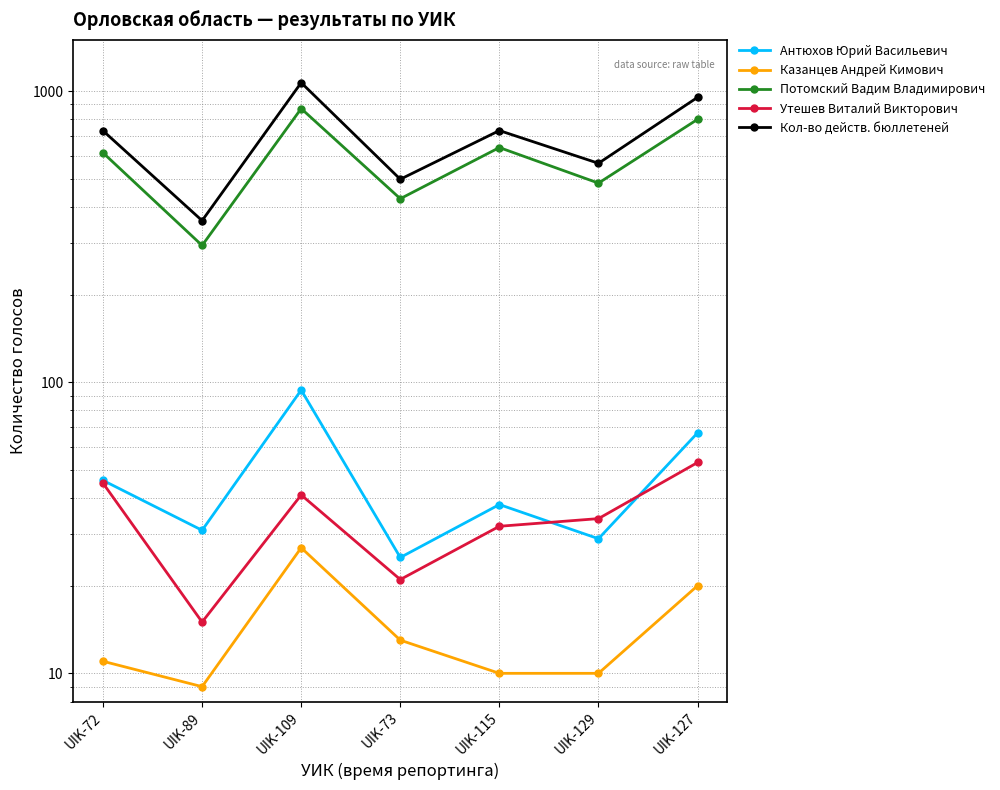

What is the highest value of the Казанцев Андрей Кимович series?

27